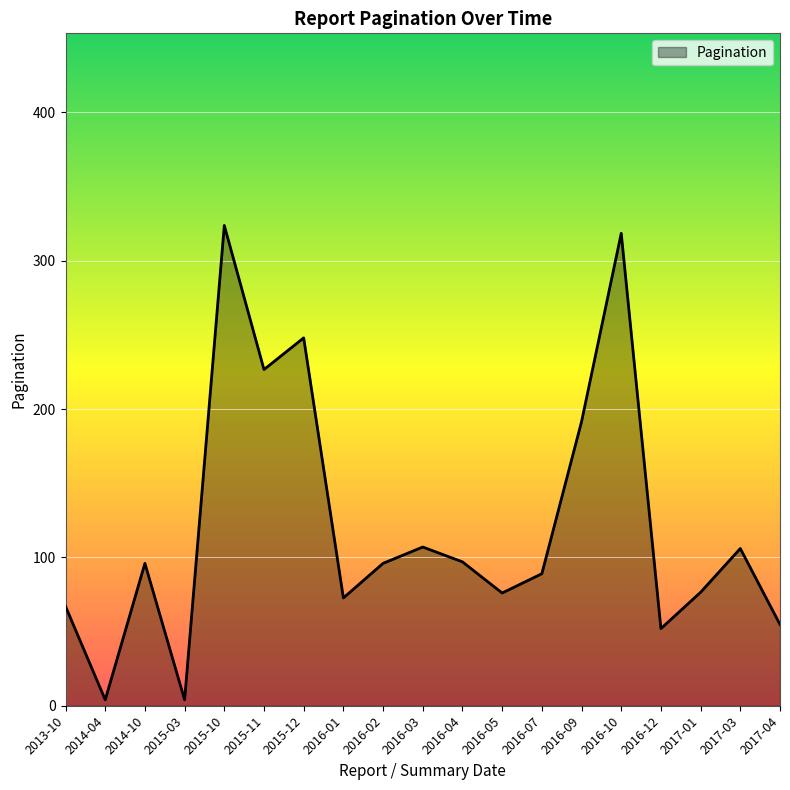

Between 2015-11 and 2015-03, which is larger?

2015-11